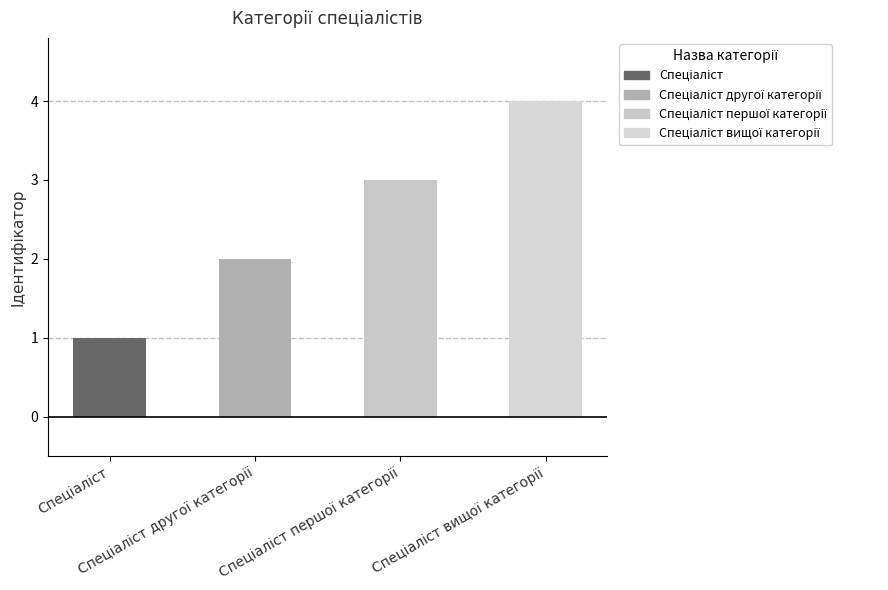

What is the value of the 2nd bar from the left?

2